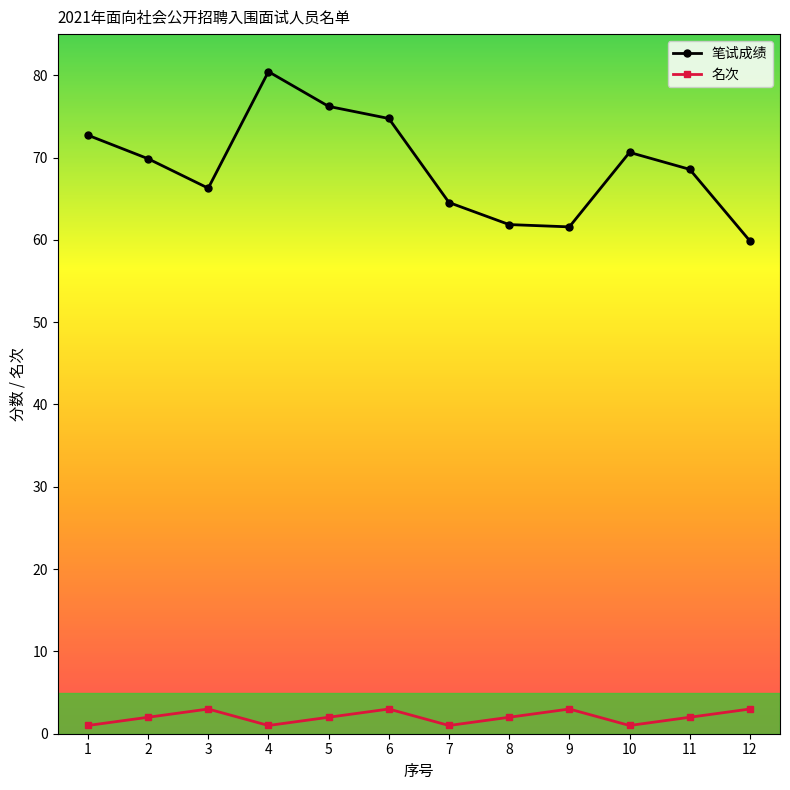

Where is the first local minimum for 名次?

4